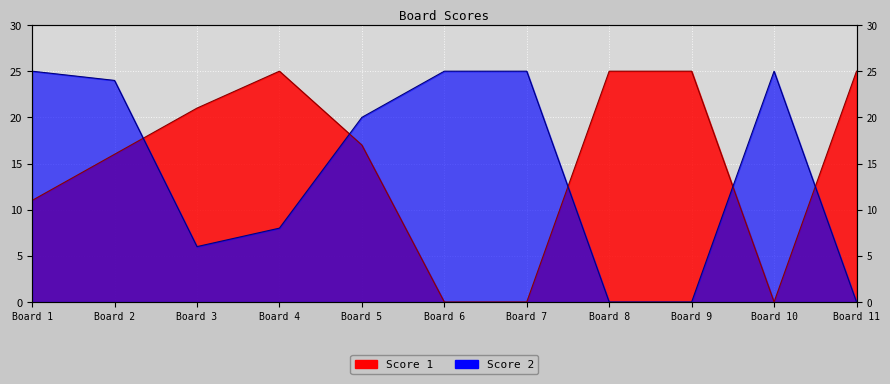

Where is the first local maximum for Score 1?

Board 4